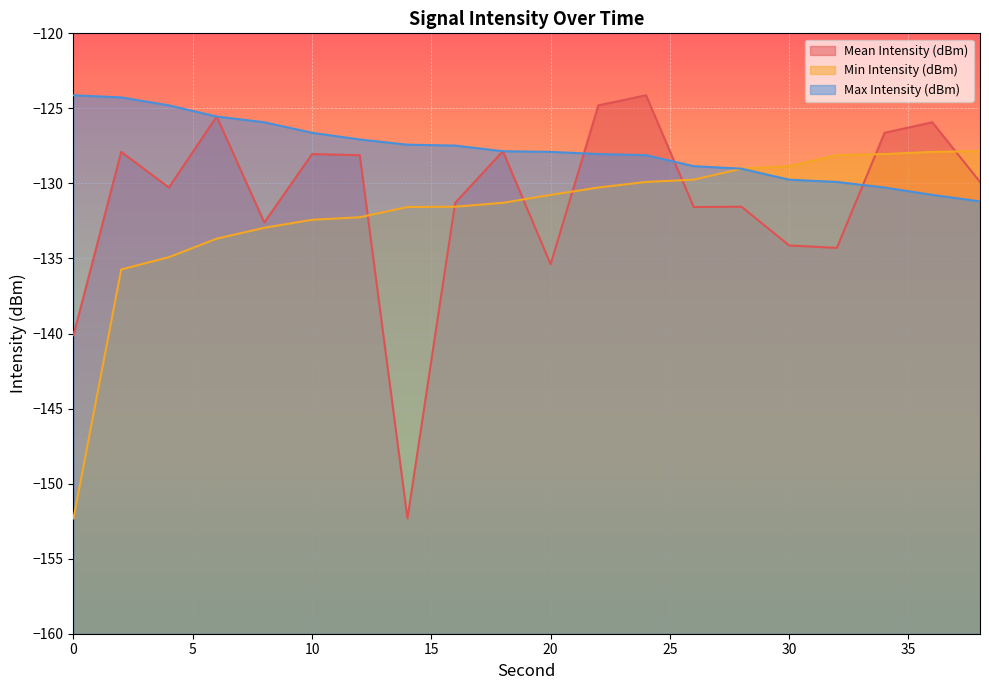

What are all the series names shown in the legend?

Mean Intensity (dBm), Min Intensity (dBm), Max Intensity (dBm)